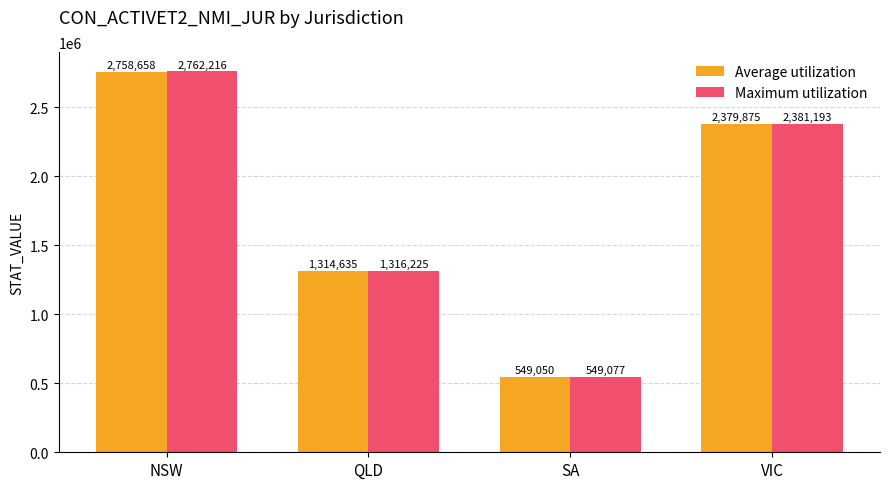

Rank the series by their maximum value, from lowest to highest.

Average utilization, Maximum utilization